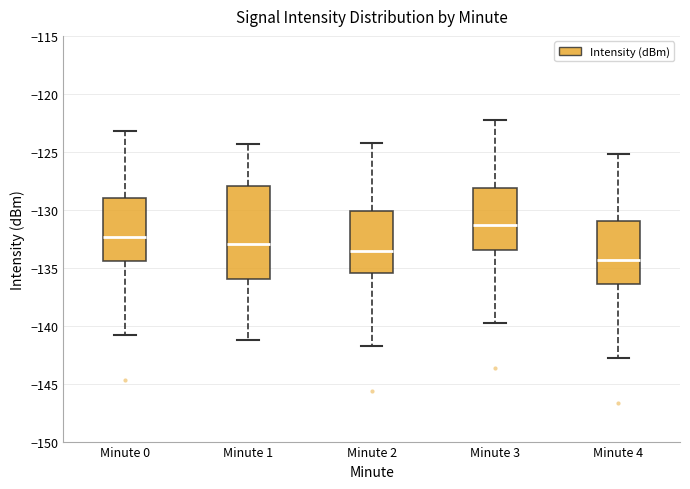

Which box is the tallest, from its lower edge to its upper edge?

Minute 1